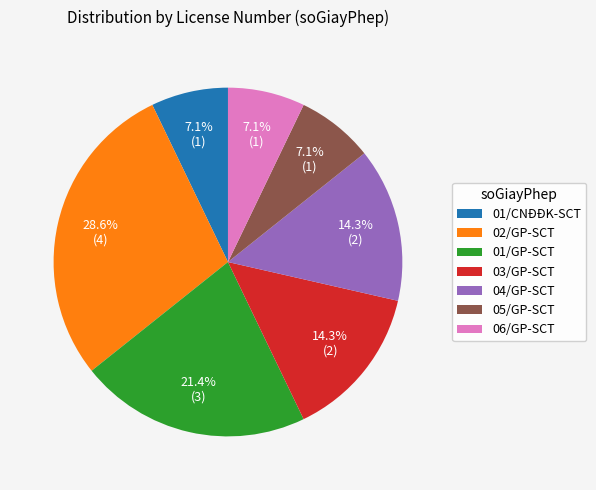

To the nearest percent, what is the combined percentage of 02/GP-SCT and 04/GP-SCT?

43%